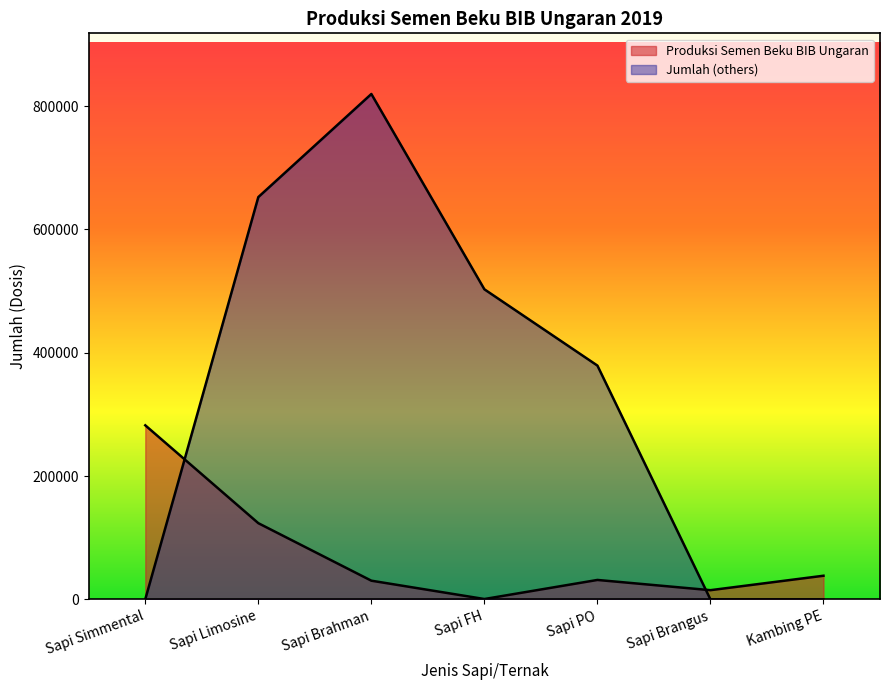

At which label does Produksi Semen Beku BIB Ungaran first exceed 31647?

Sapi Simmental